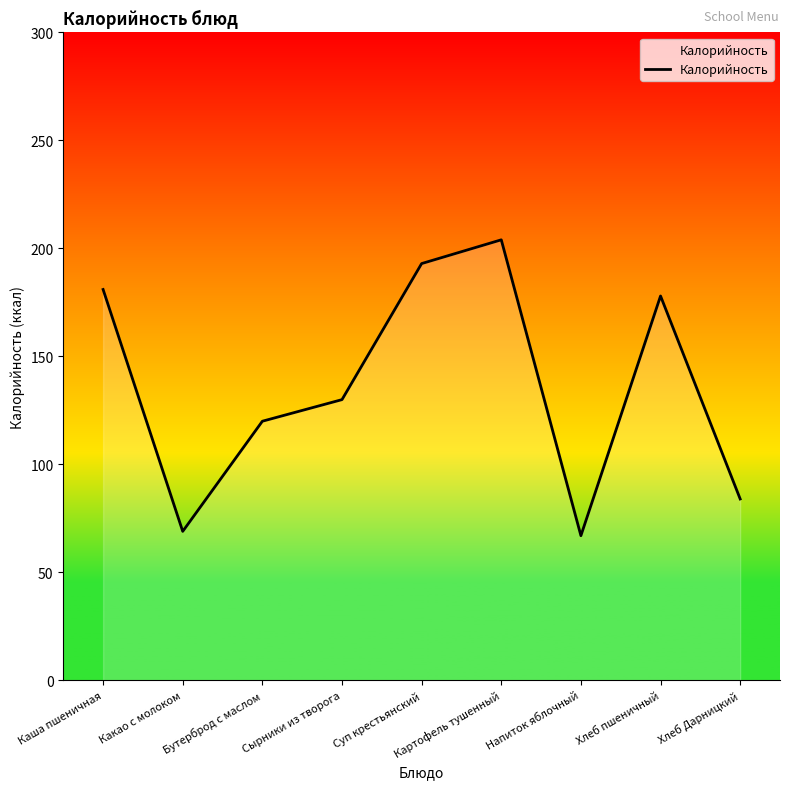

Reading right to left, what are all the values shown in this chart?

Хлеб Дарницкий=84	Хлеб пшеничный=178	Напиток яблочный=67	Картофель тушенный=204	Суп крестьянский=193	Сырники из творога=130	Бутерброд с маслом=120	Какао с молоком=69	Каша пшеничная=181